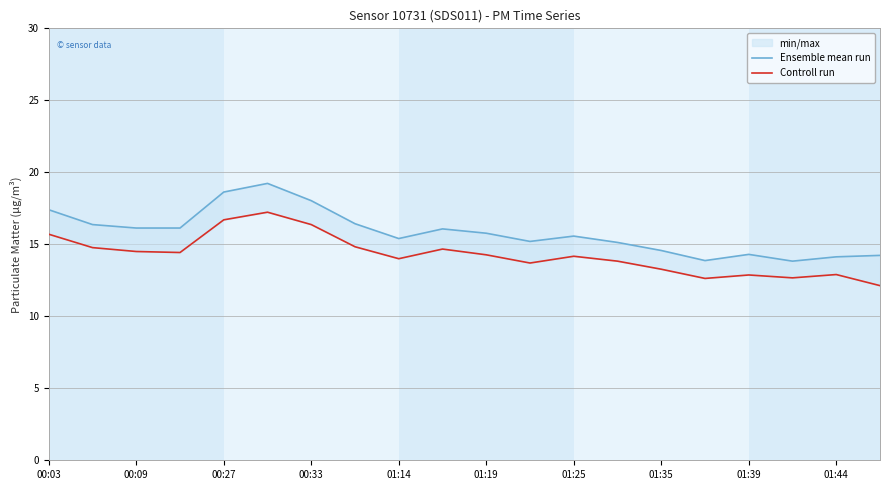

What position from the right is 00:03?

20